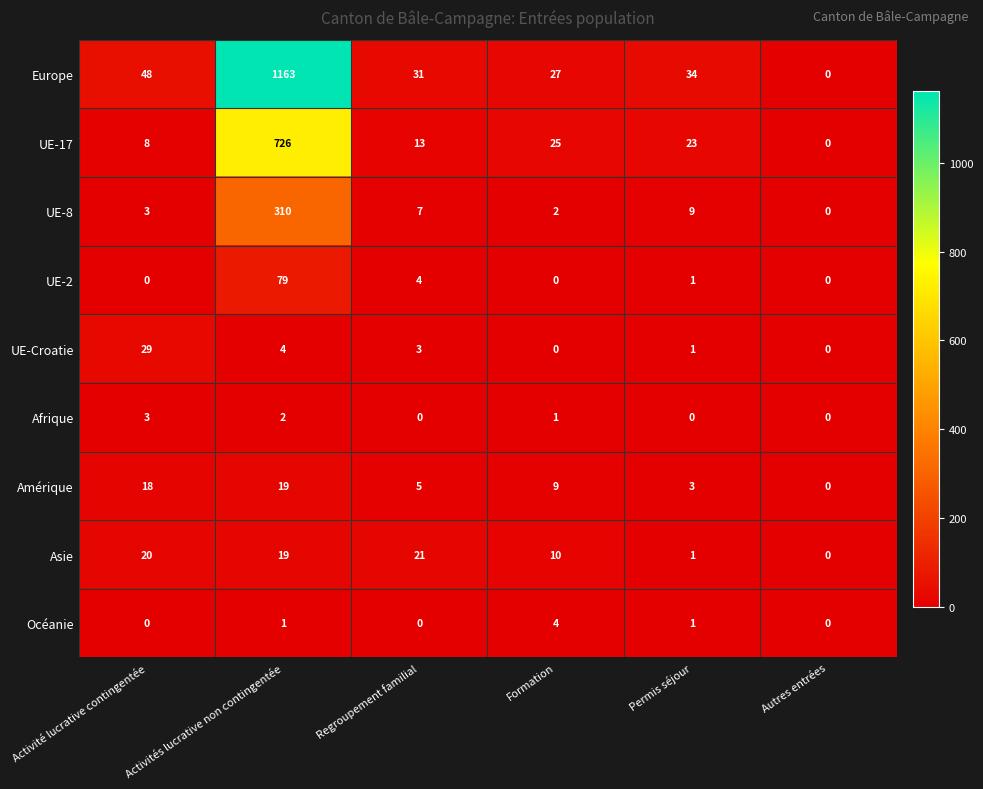

At which category is the sum across all series the highest?

Activités lucrative non contingentée